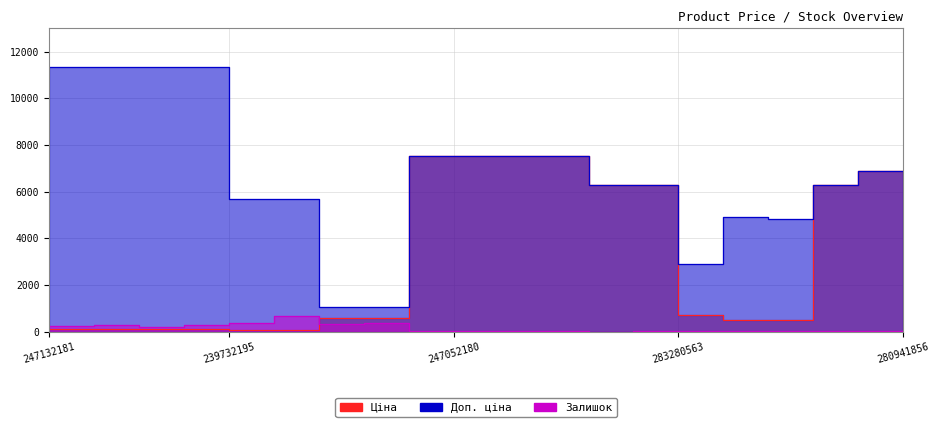

At how many categories does at least one series exceed 8261?

4